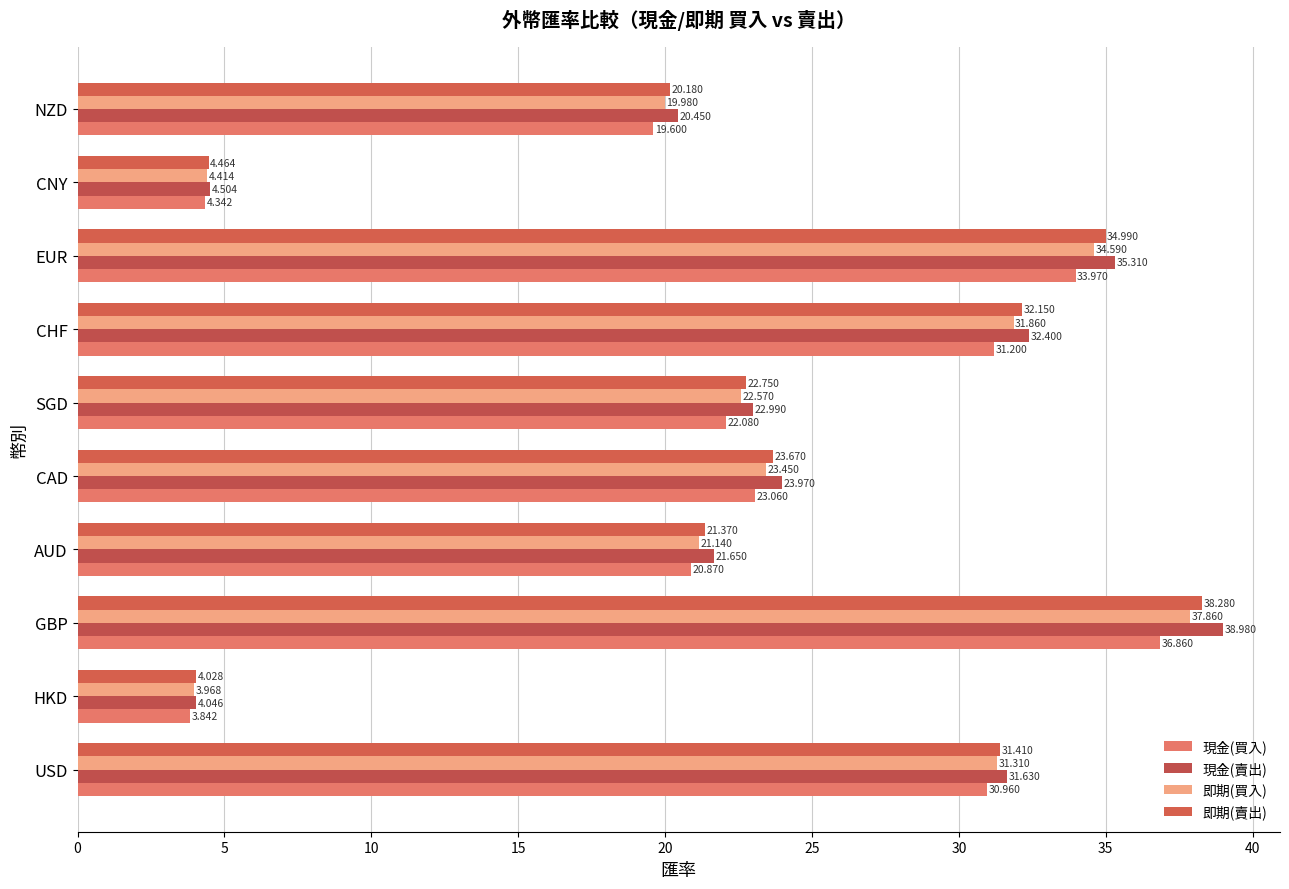

How many categories are shown in the chart?

10